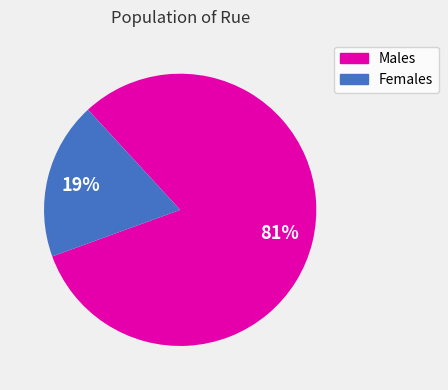

Is there any slice that represents more than half of the pie?

Yes